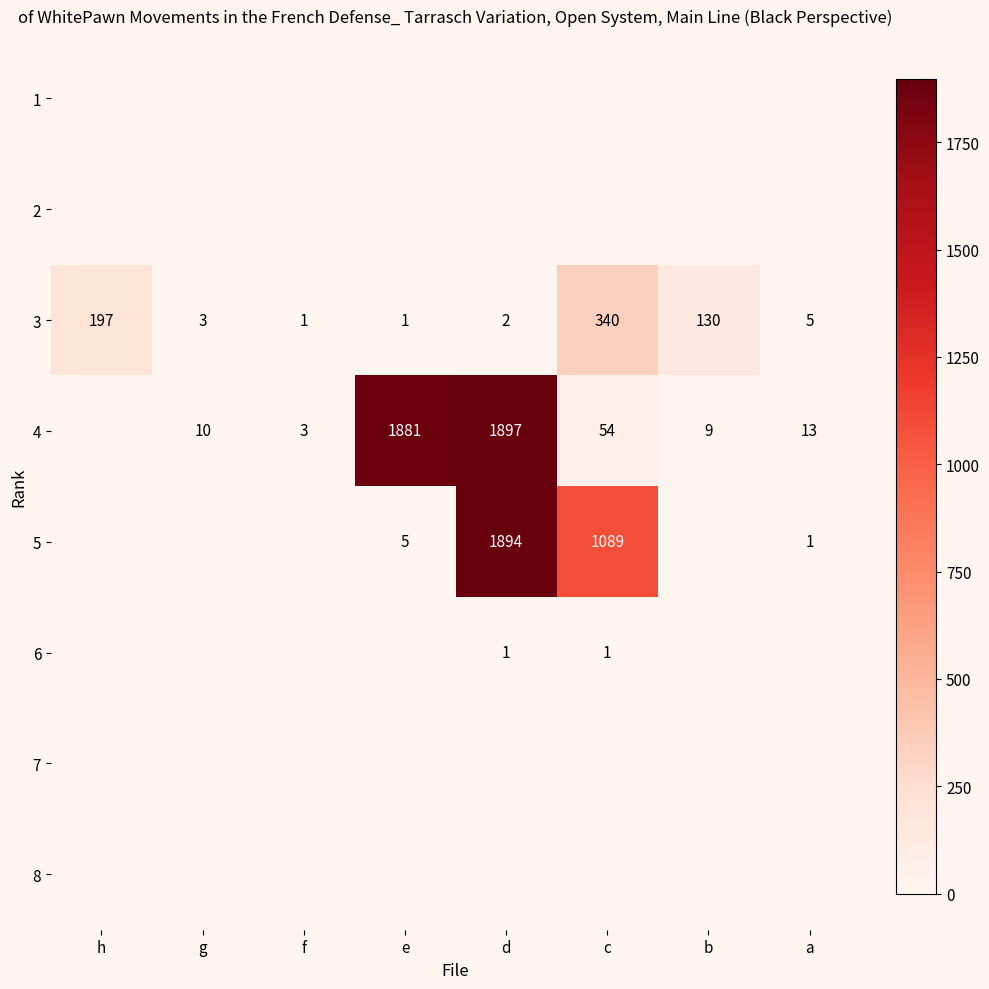

True or false: 3 has a value of 3 at g.

True